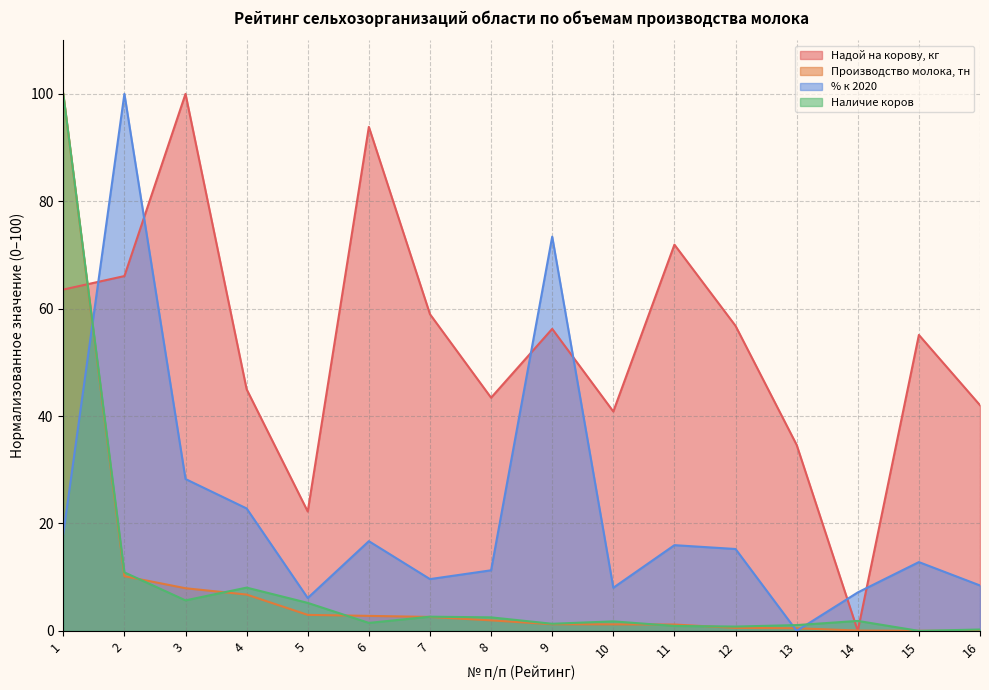

What is the value of the Производство молока, тн point at the 2nd from the left?

10.2